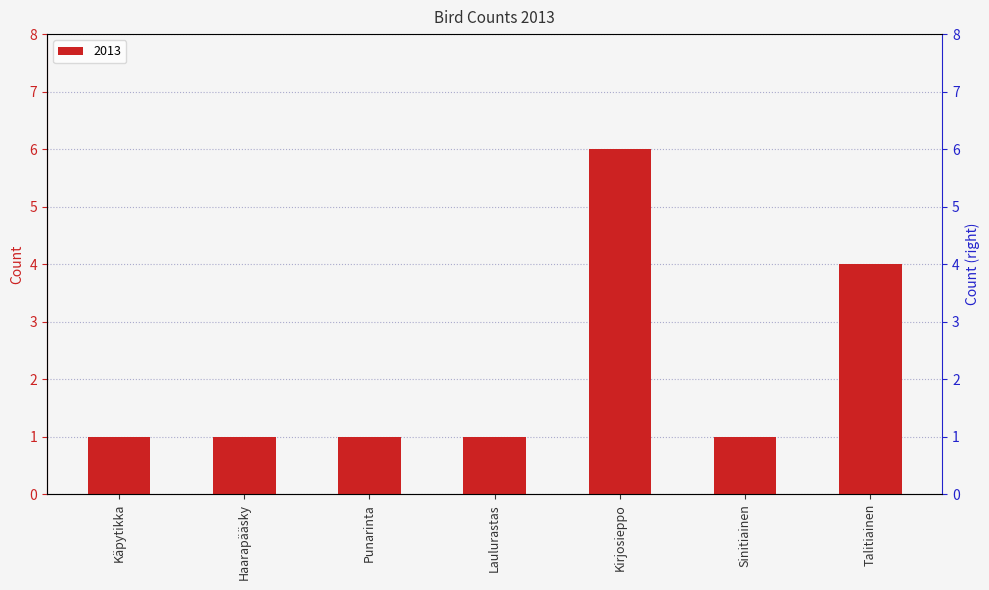

Reading left to right, transcribe all the data shown in this chart.

Käpytikka=1	Haarapääsky=1	Punarinta=1	Laulurastas=1	Kirjosieppo=6	Sinitiainen=1	Talitiainen=4